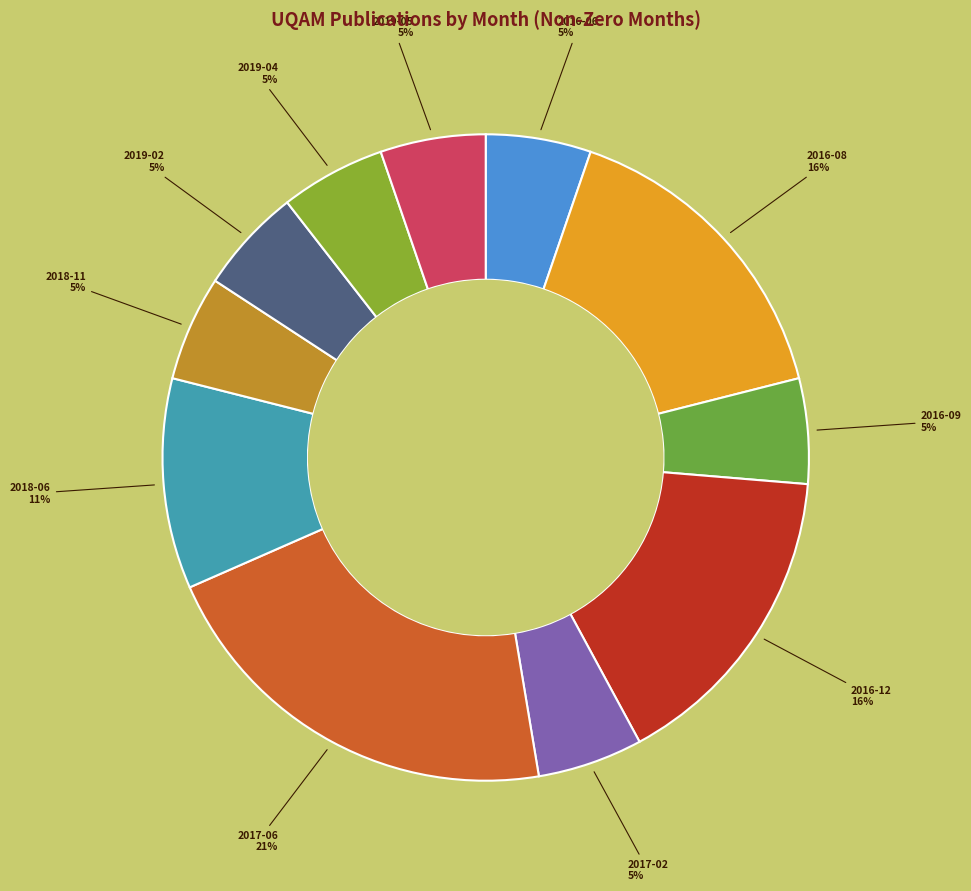

Which slice is the largest?

2017-06